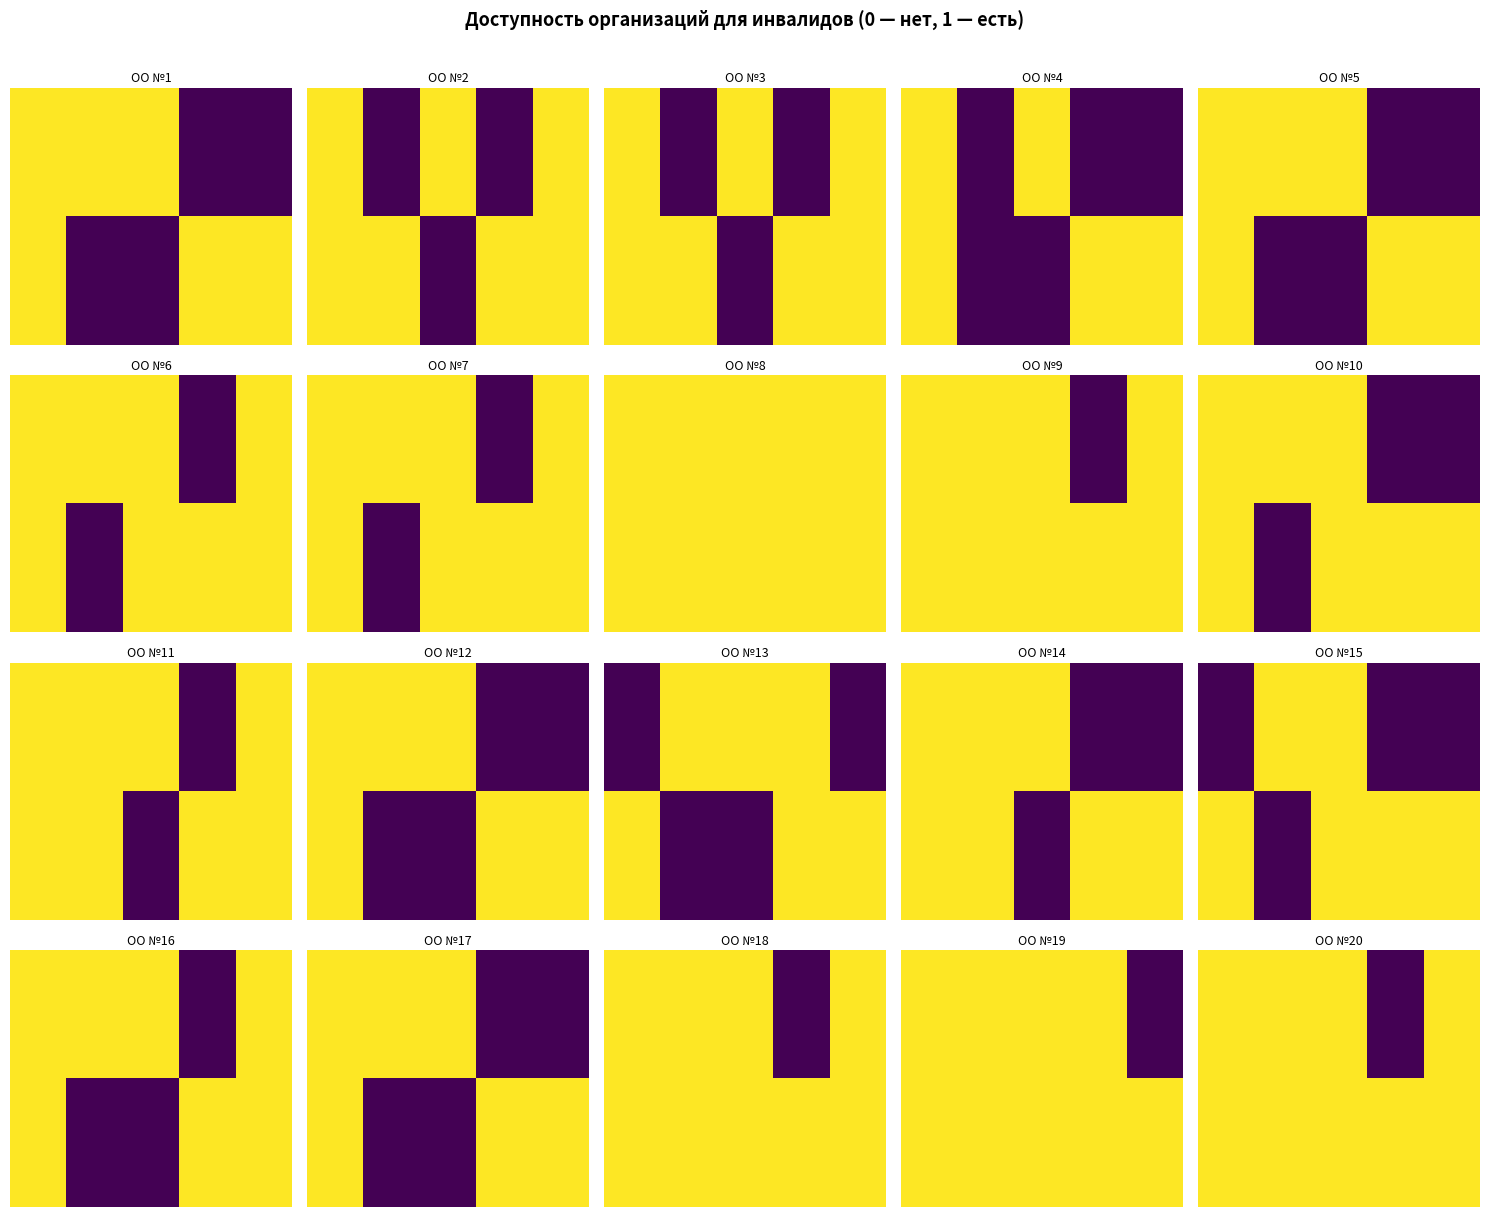

Count the number of categories in the chart.

5